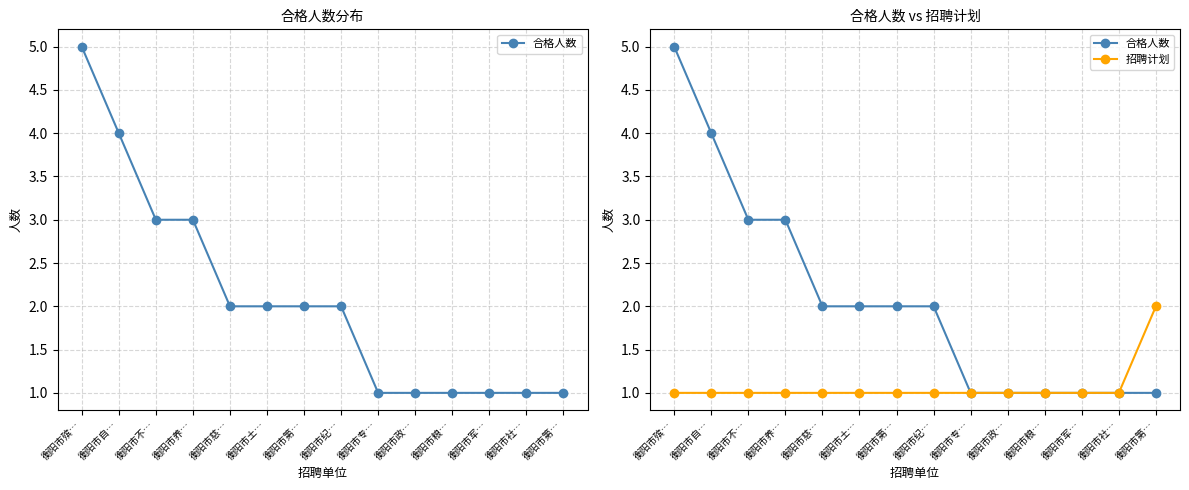

Reading left to right, transcribe all the data shown in this chart.

合格人数: 5	4	3	3	2	2	2	2	1	1	1	1	1	1
招聘计划: 1	1	1	1	1	1	1	1	1	1	1	1	1	2